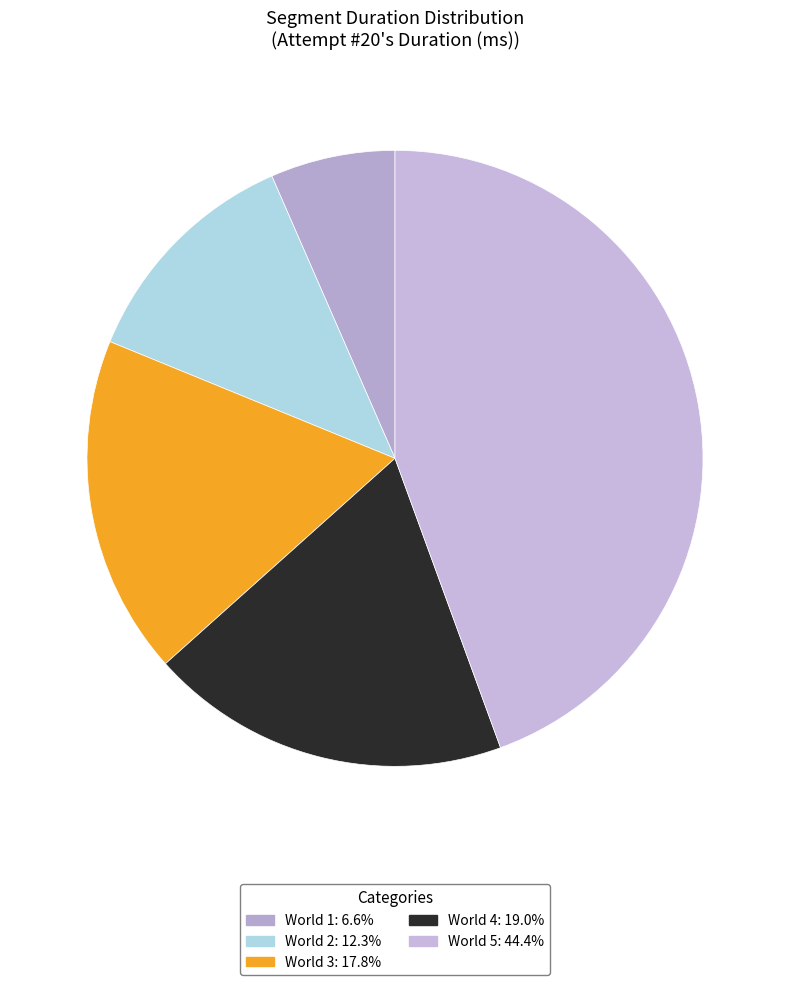

Does any single category account for the majority?

No